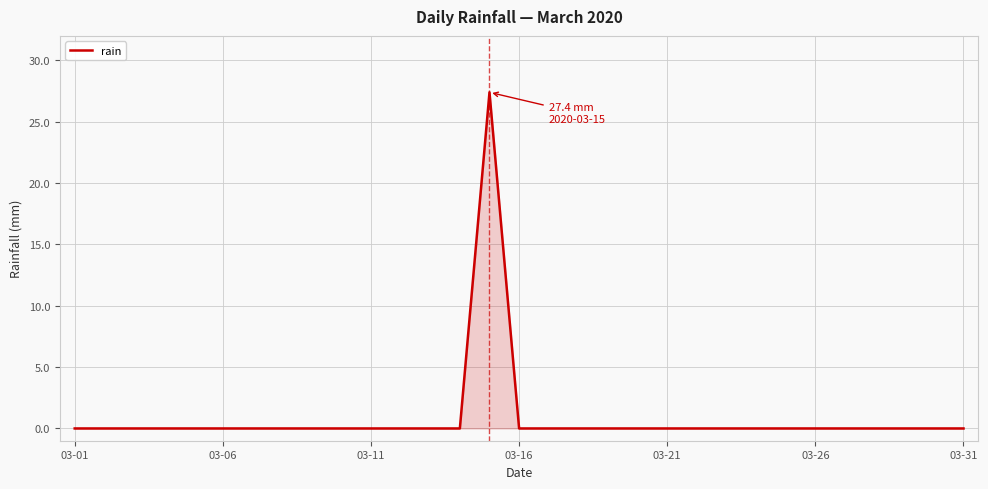

What is the difference between the maximum and second lowest values?

27.4